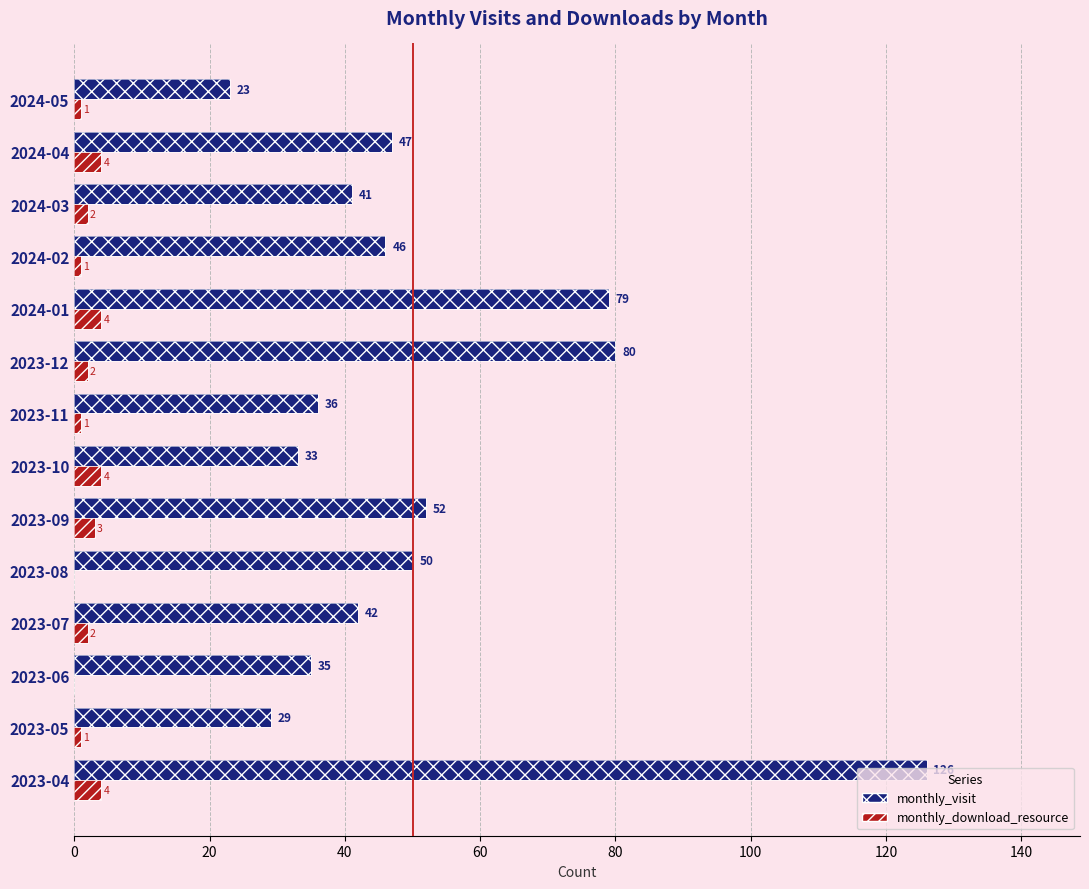

Which series has the largest total across all categories?

monthly_visit